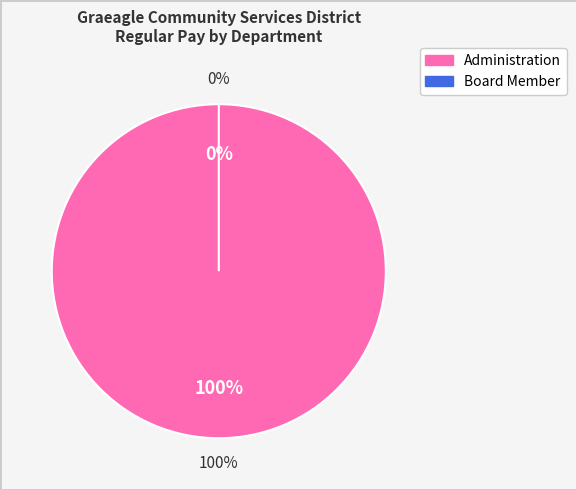

Count the number of slices in the pie.

2